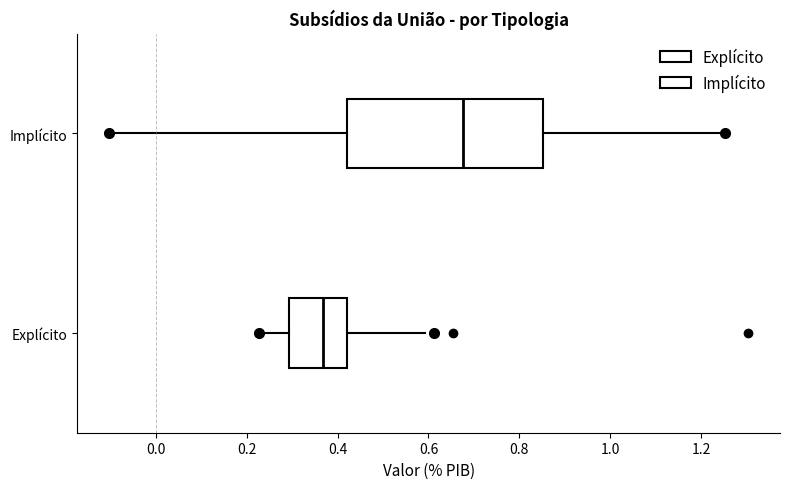

Which box has the furthest to the left median line?

Explícito